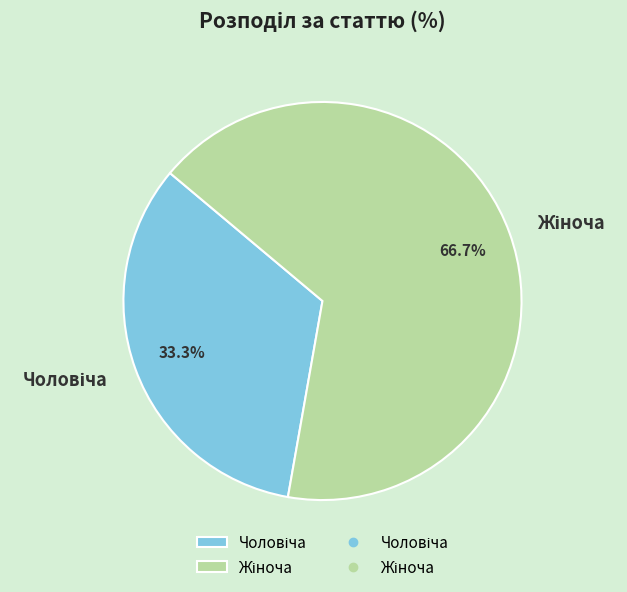

Does any single category account for the majority?

Yes